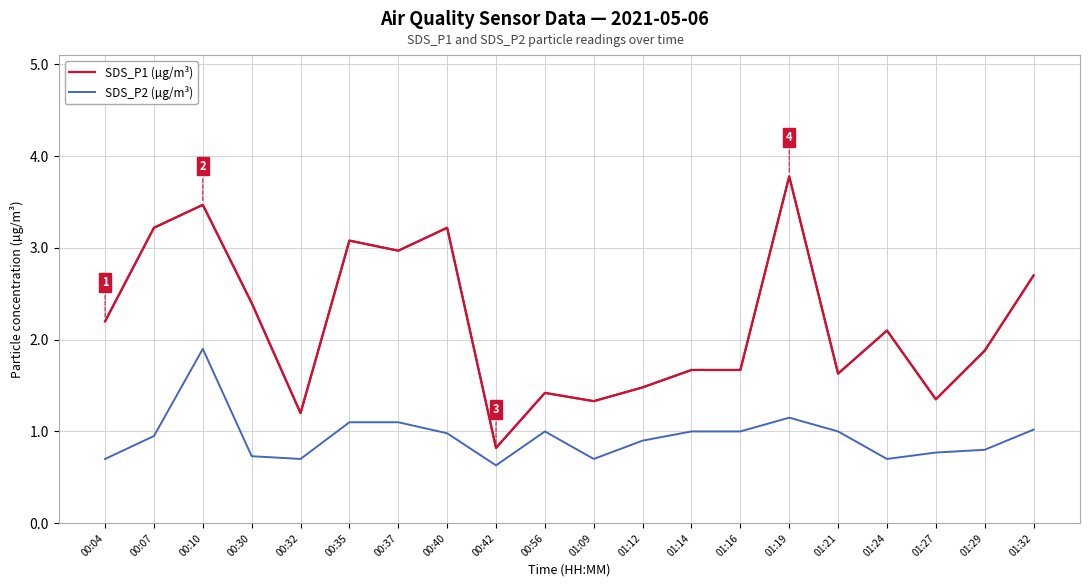

What is the difference between the maximum and minimum values in the SDS_P2 (µg/m³) series?

1.3